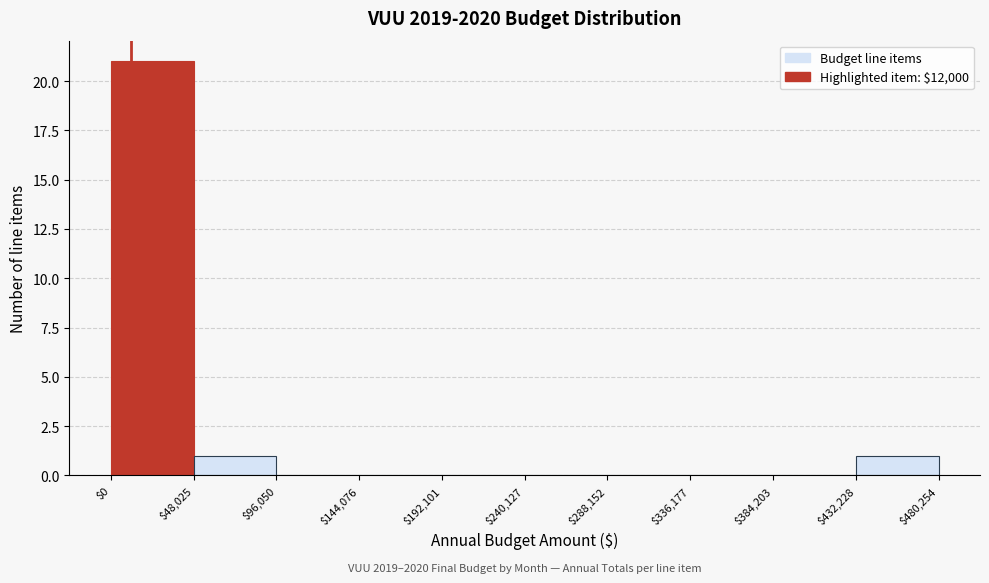

Over which range of the x-axis is the bar tallest?

$0 to $48,025